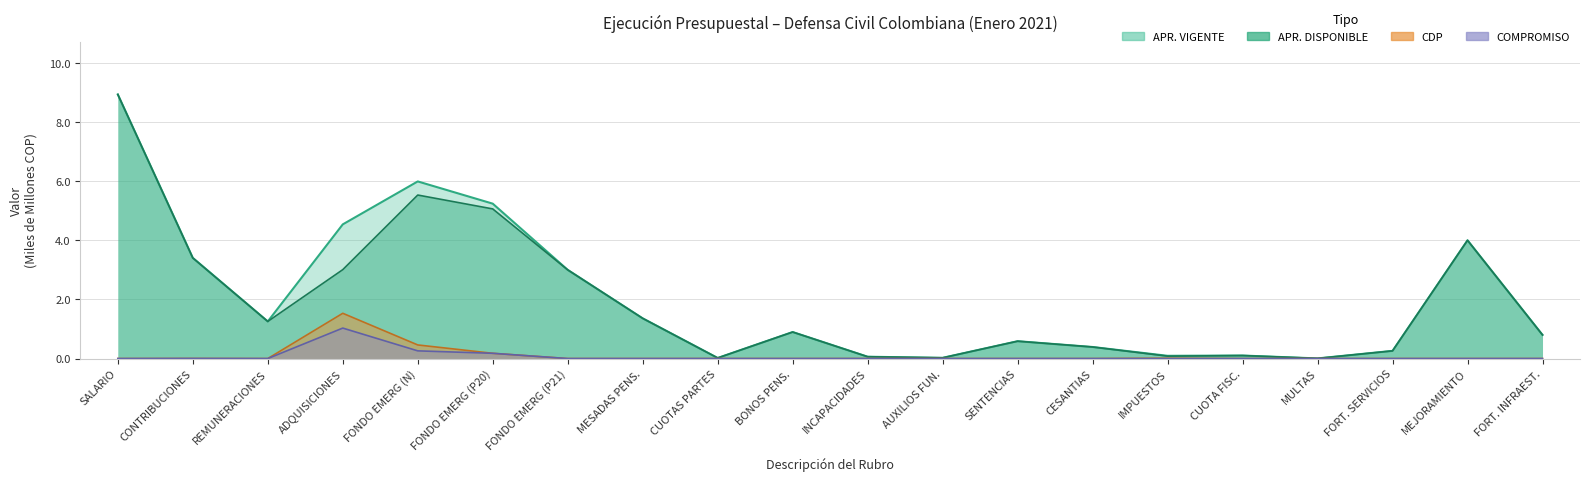

Which series has the widest spread of values?

APR_VIGENTE